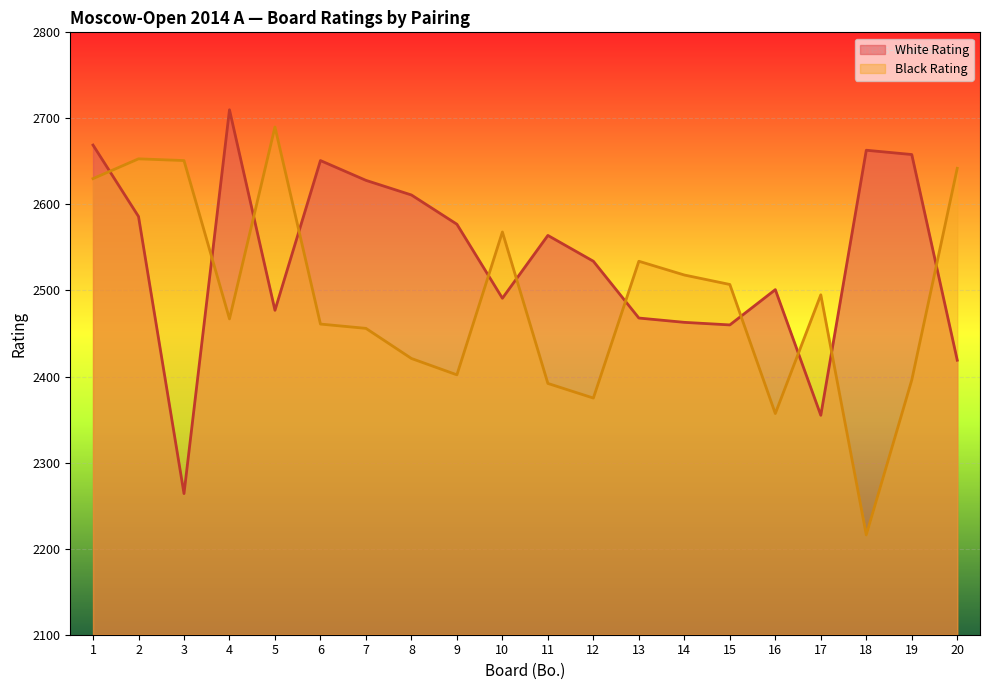

Reading right to left, transcribe all the data shown in this chart.

White Rating: 2419	2658	2663	2355	2501	2460	2463	2468	2534	2564	2491	2577	2611	2628	2651	2477	2710	2264	2586	2669
Black Rating: 2642	2396	2216	2495	2357	2507	2518	2534	2375	2392	2568	2402	2421	2456	2461	2690	2467	2651	2653	2630